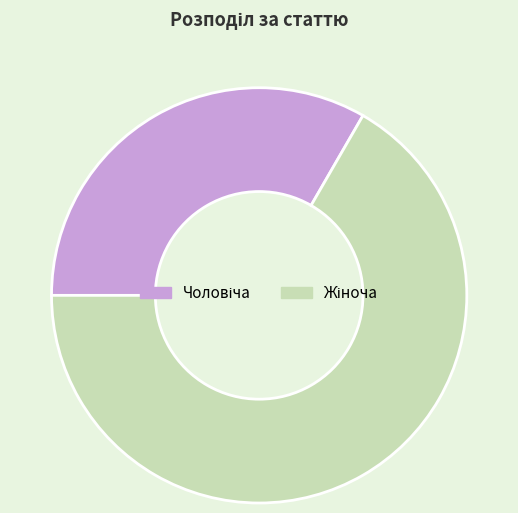

Is there a majority slice in this chart?

Yes